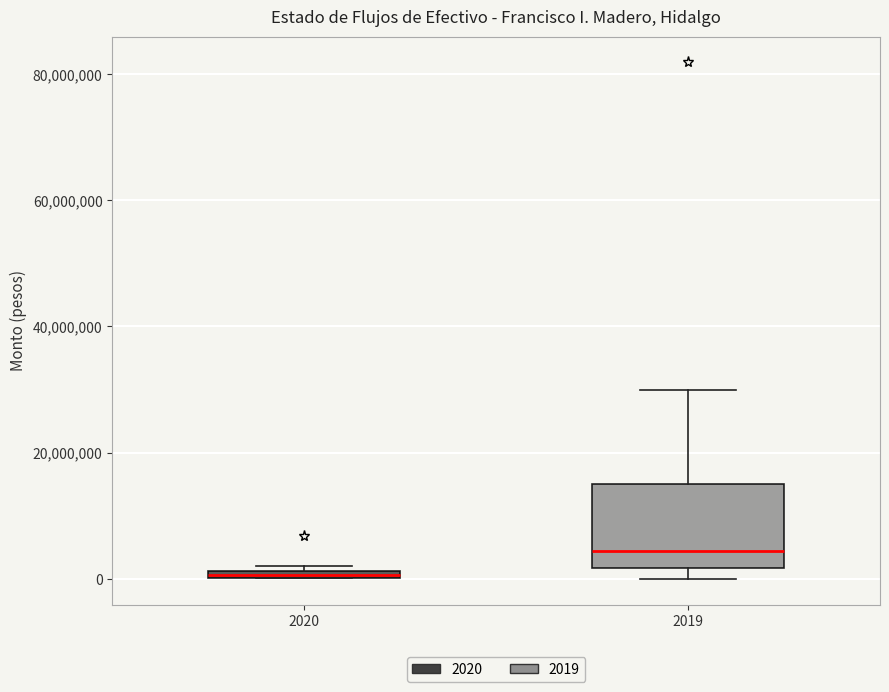

Which box is the tallest, from its lower edge to its upper edge?

2019